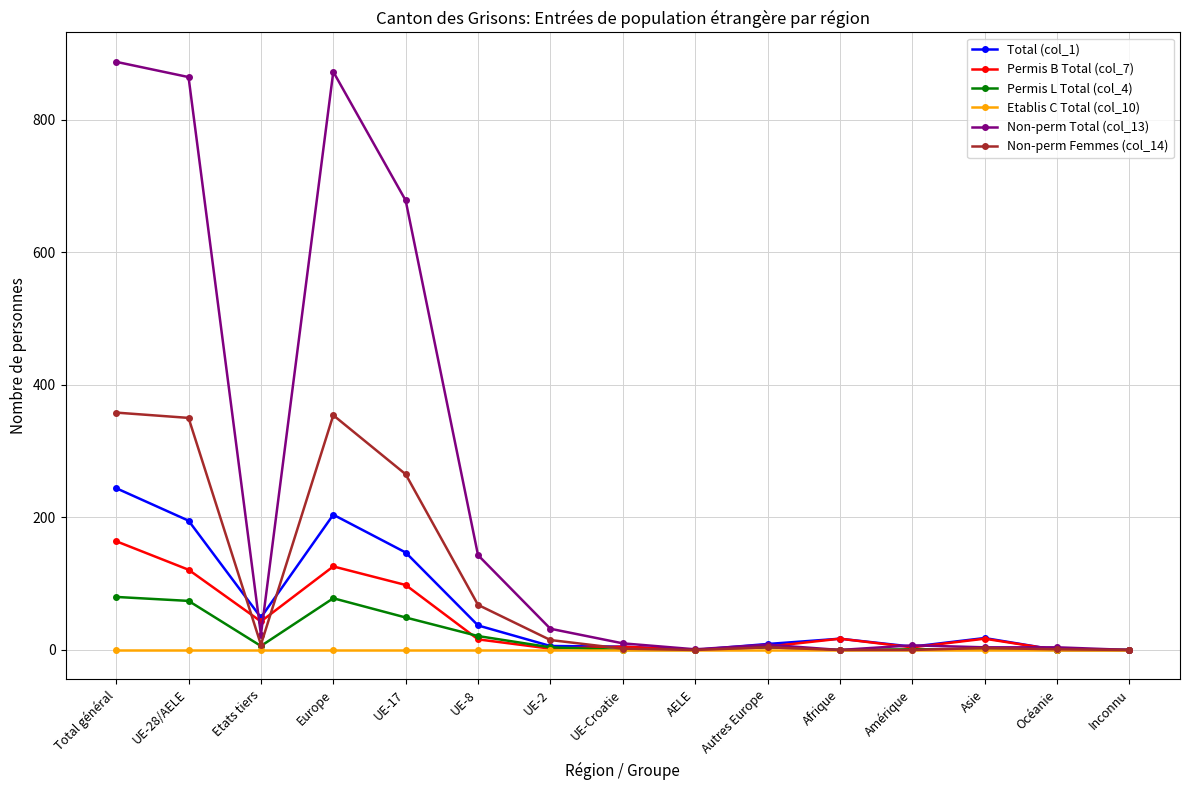

How many data points in Permis L Total (col_4) are less than 4?

7